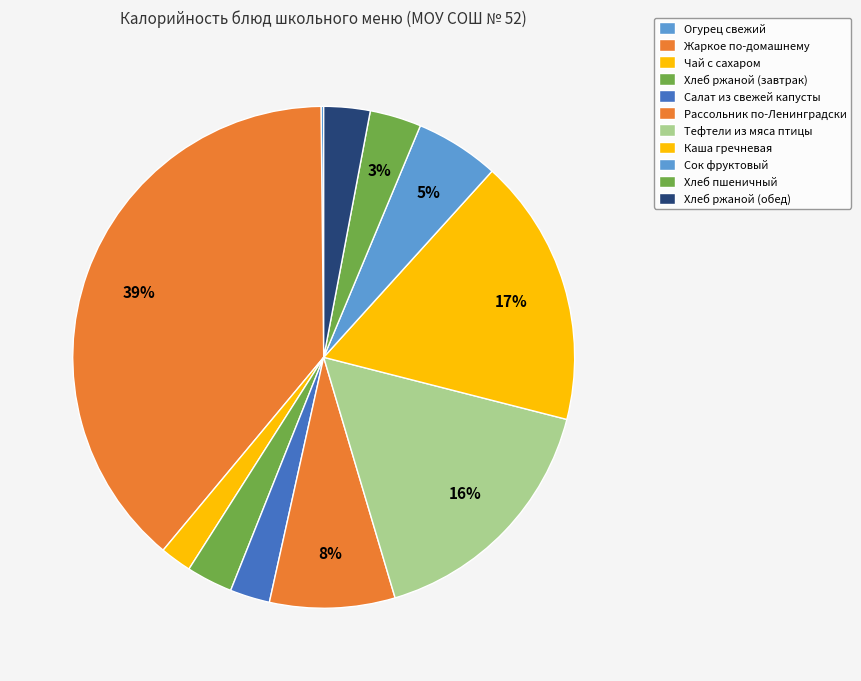

Combined, do Салат из свежей капусты and Хлеб пшеничный account for over 50%?

No